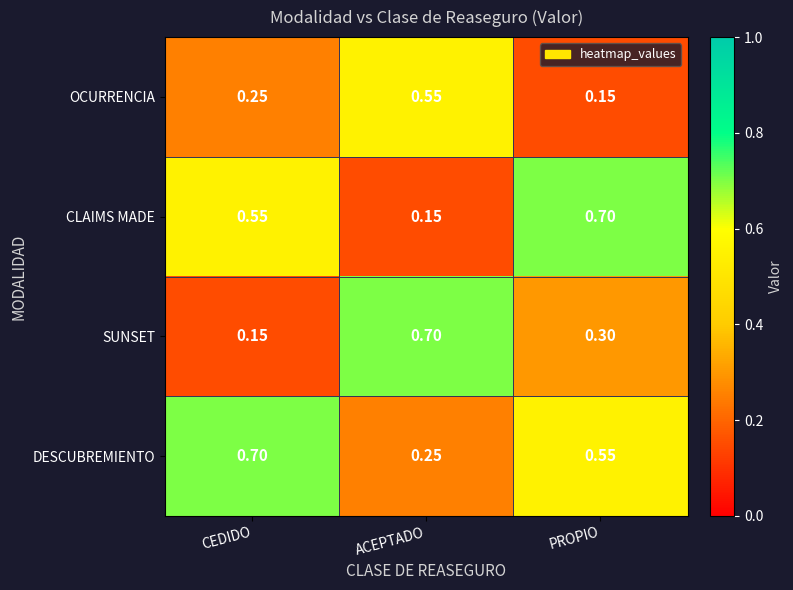

Rank the series at ACEPTADO from lowest to highest value.

CLAIMS MADE, DESCUBREMIENTO, OCURRENCIA, SUNSET